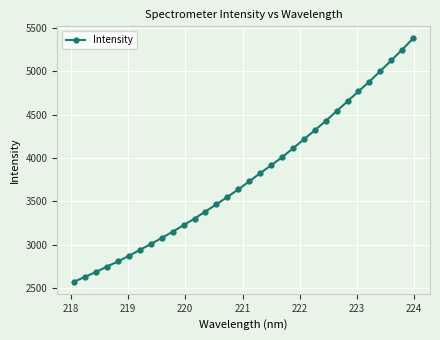

What is the sum of all values?

121222.8